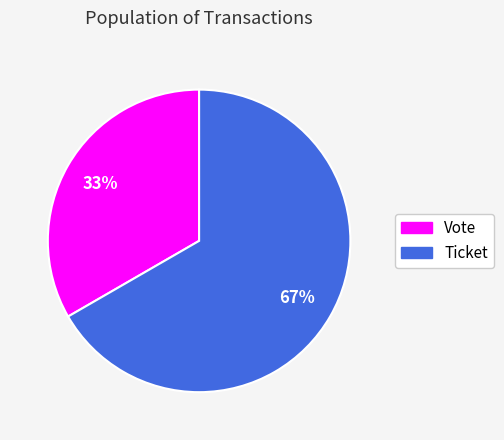

Approximately how many times larger is the value at Ticket compared to Vote?

2.0